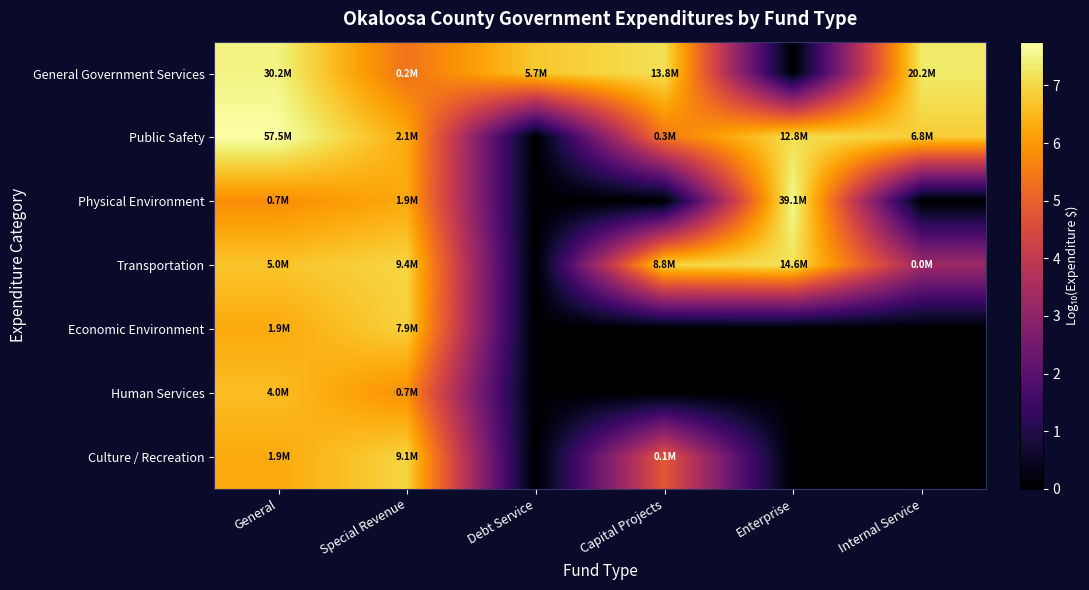

Reading right to left, what are all the values shown in this chart?

General Government Services: Internal Service=7.3	Enterprise=0.0	Capital Projects=7.1	Debt Service=6.8	Special Revenue=5.4	General=7.5
Public Safety: Internal Service=6.8	Enterprise=7.1	Capital Projects=5.4	Debt Service=0.0	Special Revenue=6.3	General=7.8
Physical Environment: Internal Service=0.0	Enterprise=7.6	Capital Projects=0.0	Debt Service=0.0	Special Revenue=6.3	General=5.8
Transportation: Internal Service=3.3	Enterprise=7.2	Capital Projects=6.9	Debt Service=0.0	Special Revenue=7.0	General=6.7
Economic Environment: Internal Service=0.0	Enterprise=0.0	Capital Projects=0.0	Debt Service=0.0	Special Revenue=6.9	General=6.3
Human Services: Internal Service=0.0	Enterprise=0.0	Capital Projects=0.0	Debt Service=0.0	Special Revenue=5.8	General=6.6
Culture / Recreation: Internal Service=0.0	Enterprise=0.0	Capital Projects=4.8	Debt Service=0.0	Special Revenue=7.0	General=6.3